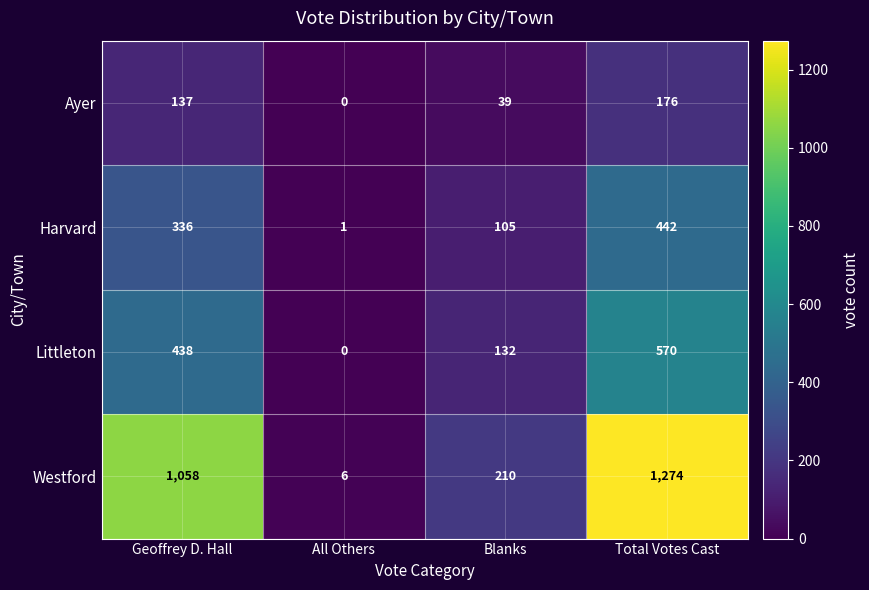

Reading right to left, extract all data points from this chart.

Ayer: Total Votes Cast=176	Blanks=39	All Others=0	Geoffrey D. Hall=137
Harvard: Total Votes Cast=442	Blanks=105	All Others=1	Geoffrey D. Hall=336
Littleton: Total Votes Cast=570	Blanks=132	All Others=0	Geoffrey D. Hall=438
Westford: Total Votes Cast=1274	Blanks=210	All Others=6	Geoffrey D. Hall=1058